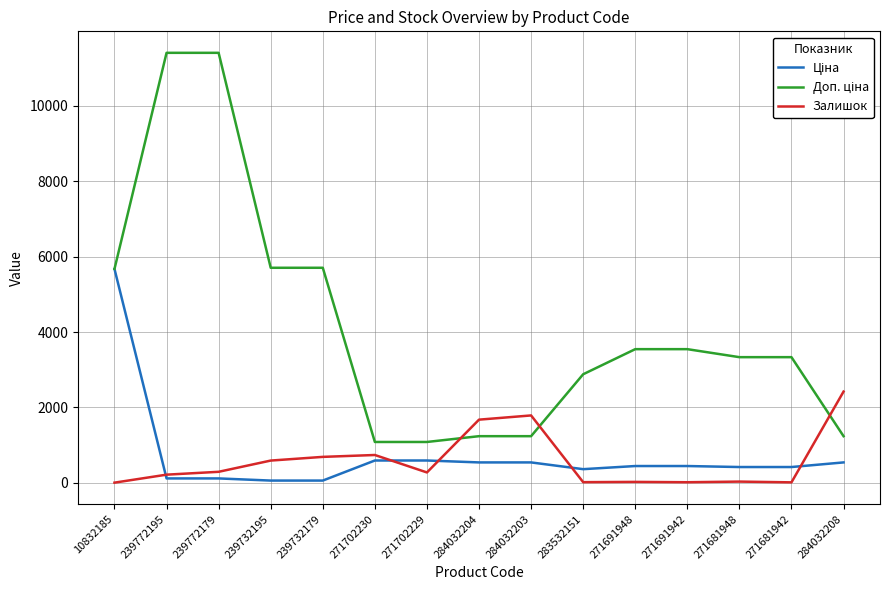

What is the spread (max minus min) of values at 271691948?

3523.0